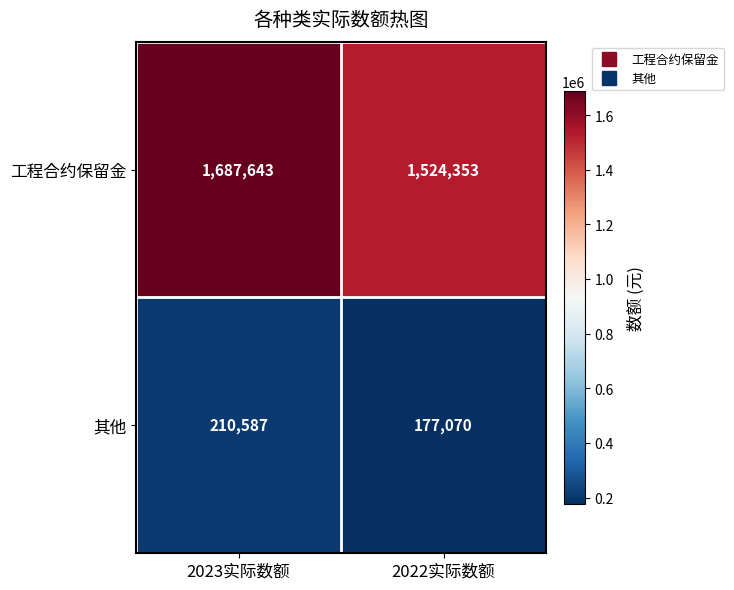

What value does the 其他 series have at 2023实际数额?

210587